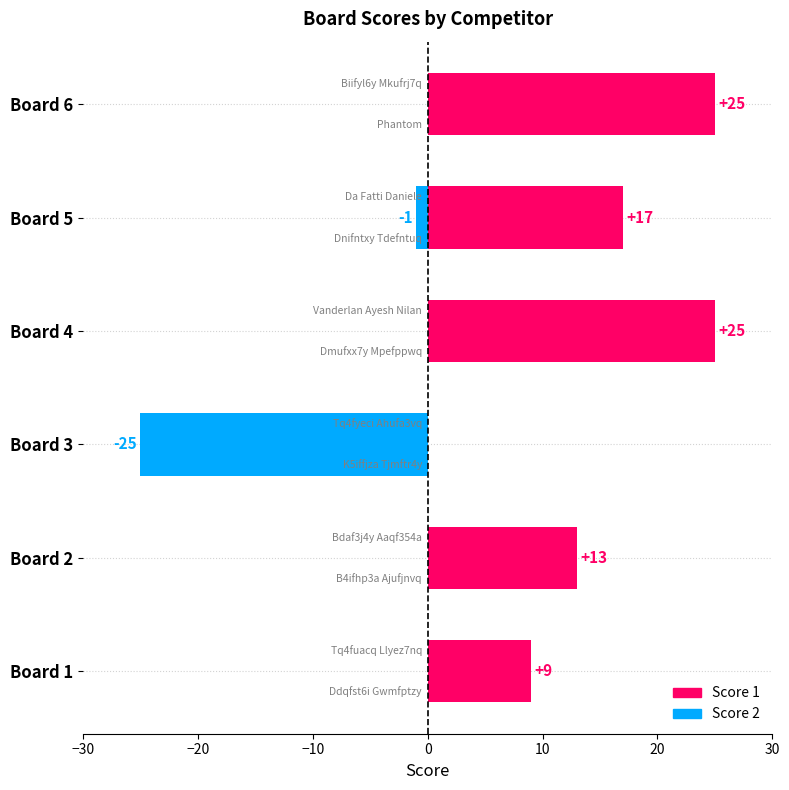

How many values in the Score 1 series exceed 17?

2